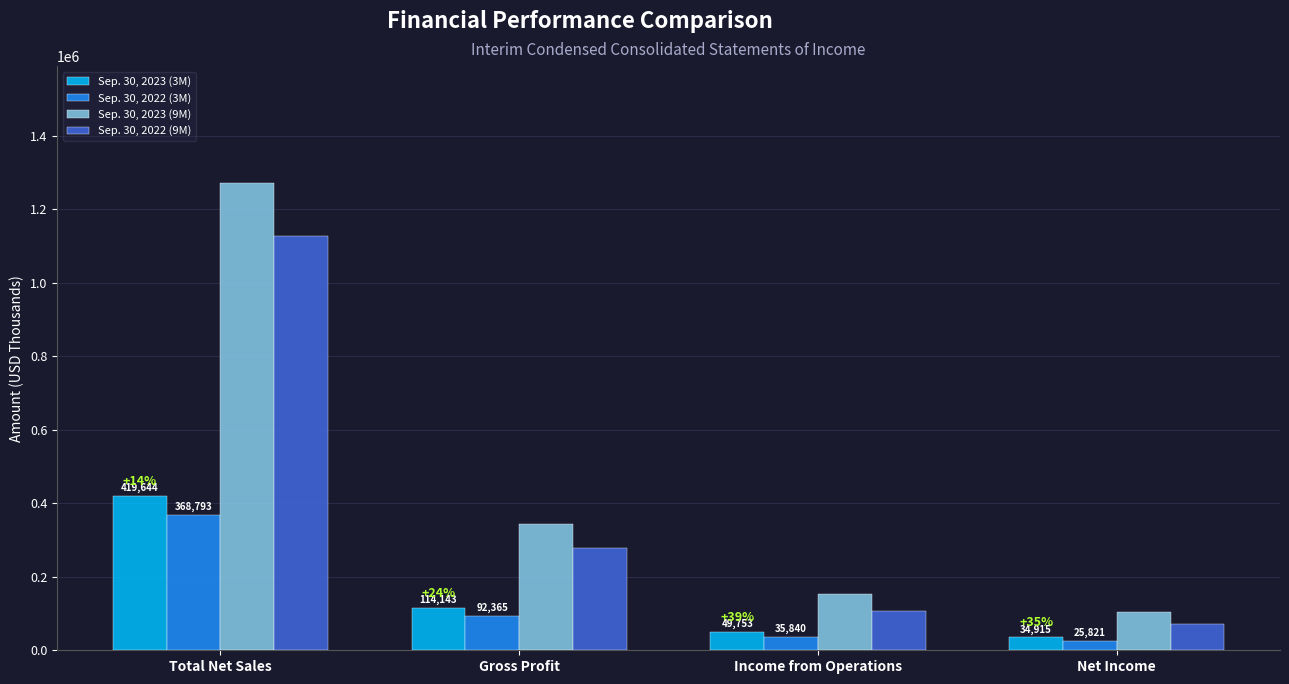

What is the greatest value displayed?

1272109